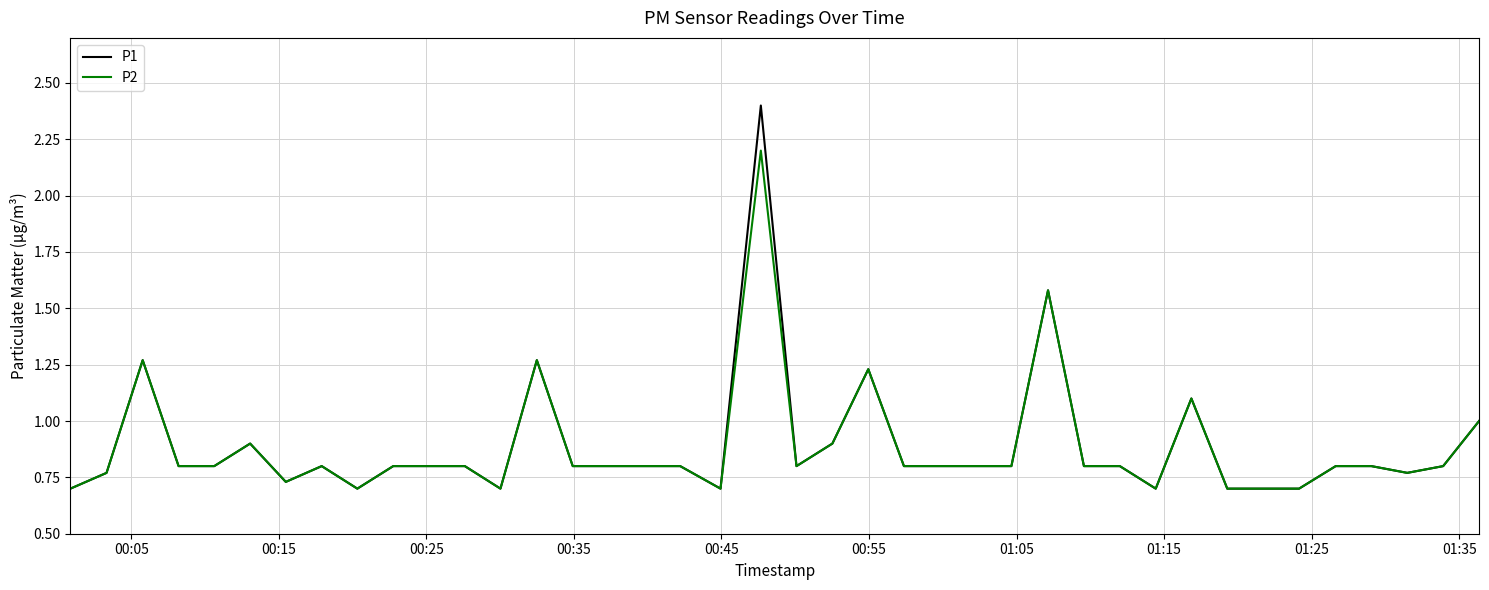

What is the greatest value displayed?

2.4